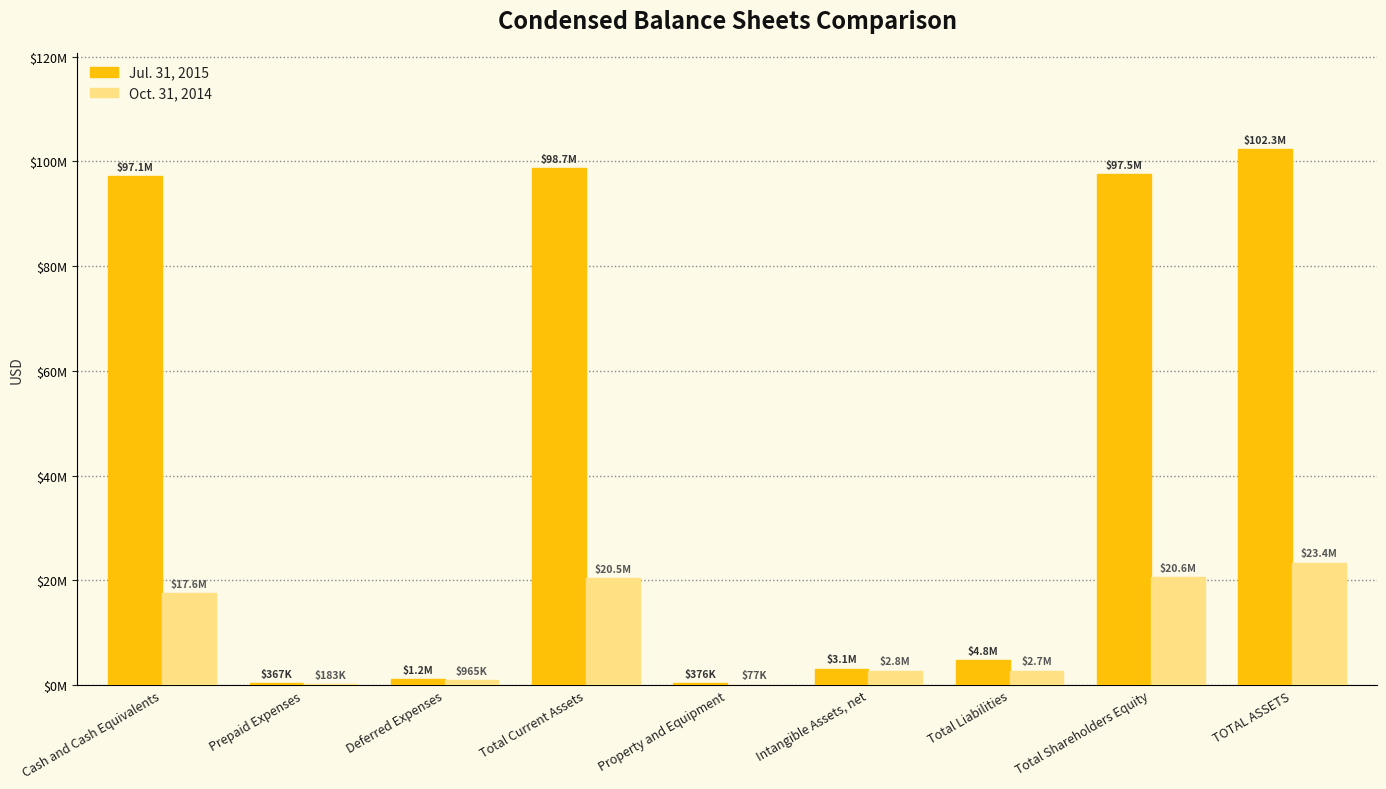

True or false: Jul. 31, 2015 has a value of 1150443 at Deferred Expenses.

True